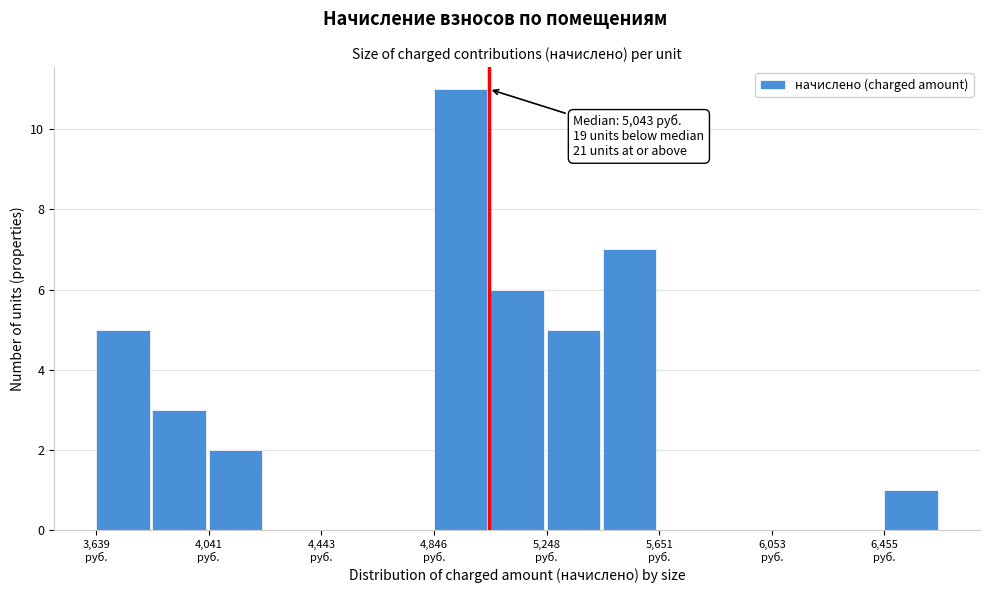

Which range on the x-axis has the tallest bar?

4850 to 5050